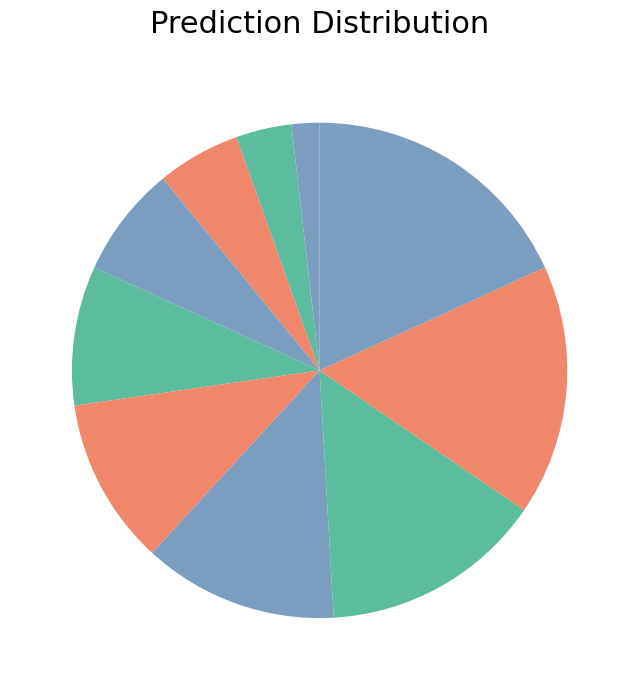

How many segments does this pie chart have?

10